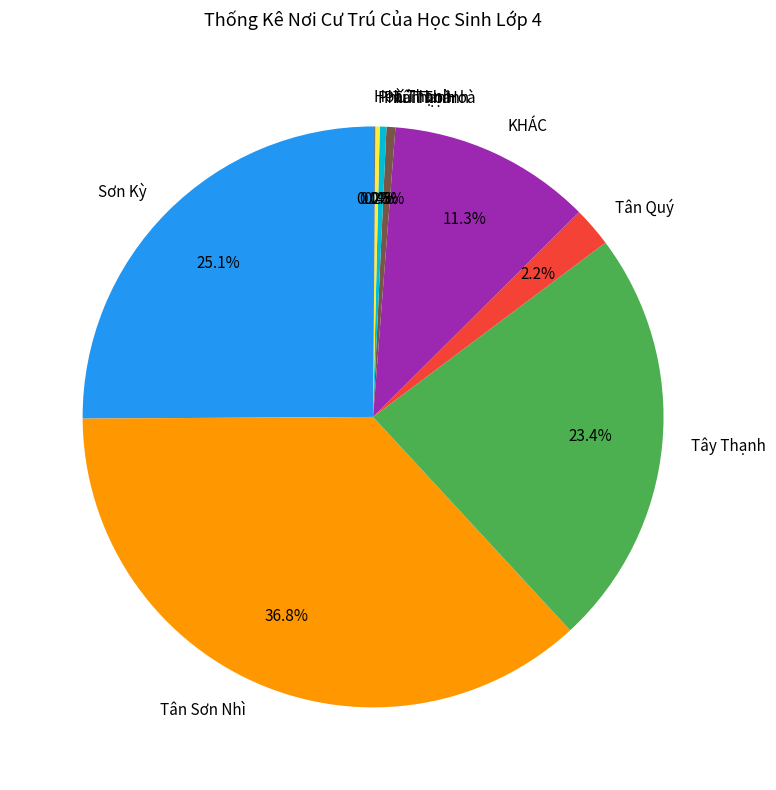

Is there any slice that represents more than half of the pie?

No